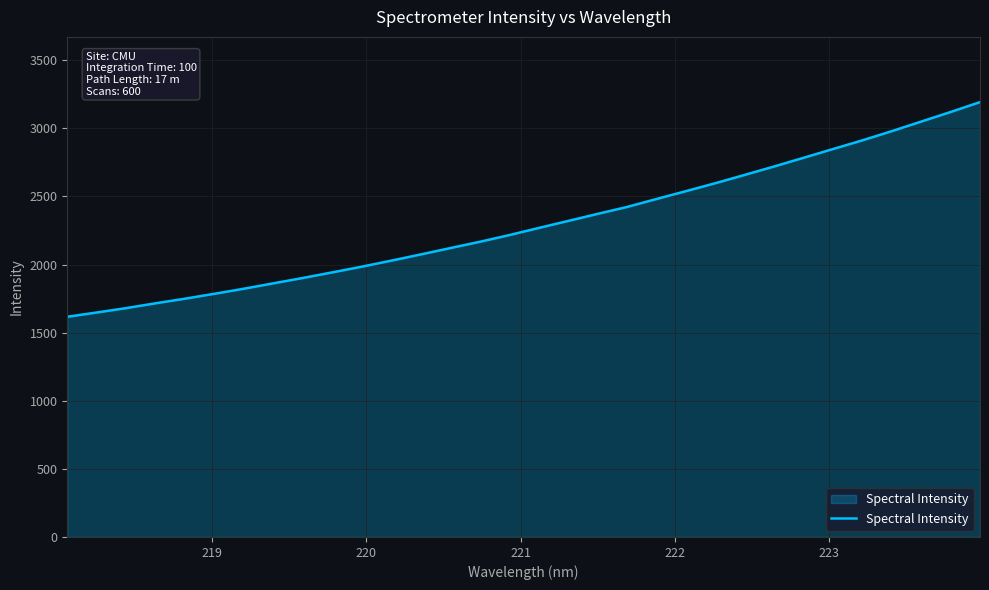

What is the maximum value shown in the chart?

3192.8